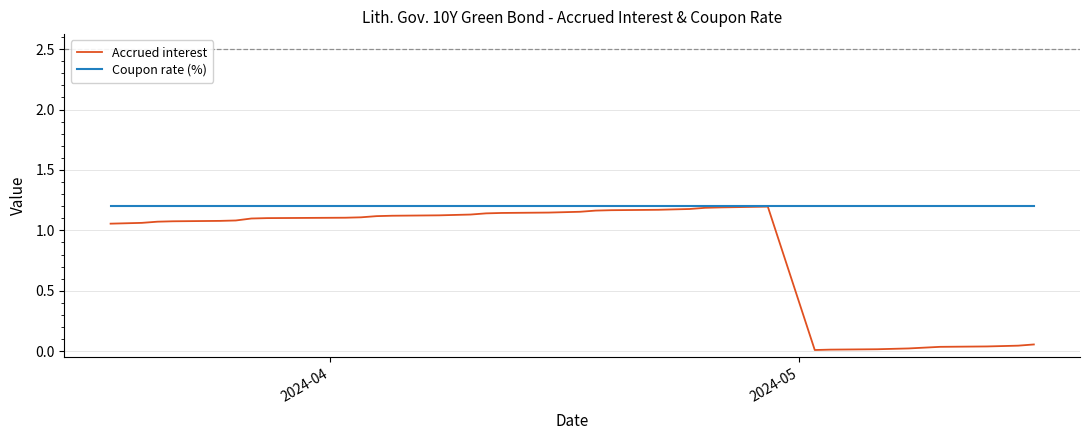

Which series has the widest spread of values?

Accrued interest